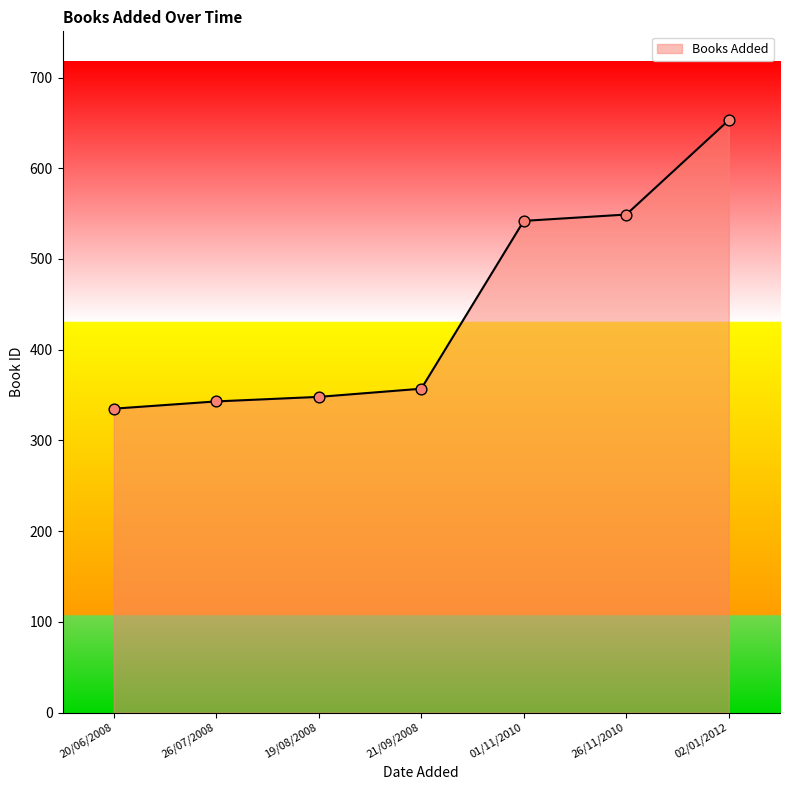

What is the change in value from 26/07/2008 to 21/09/2008?

+14